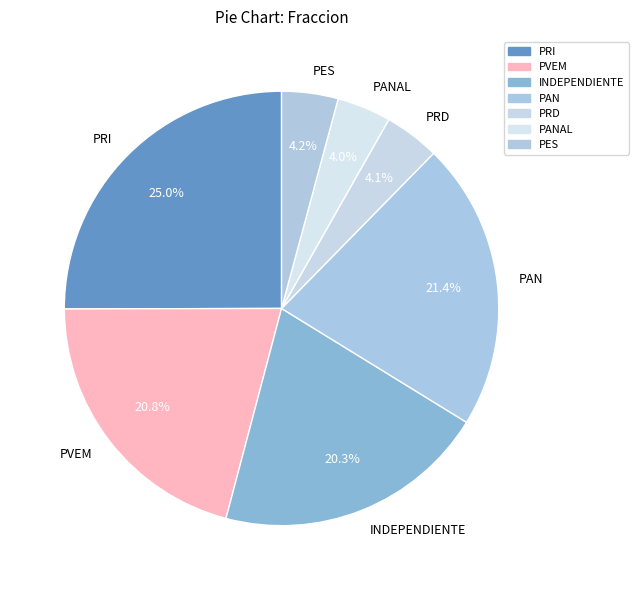

How many slices are in this pie chart?

7